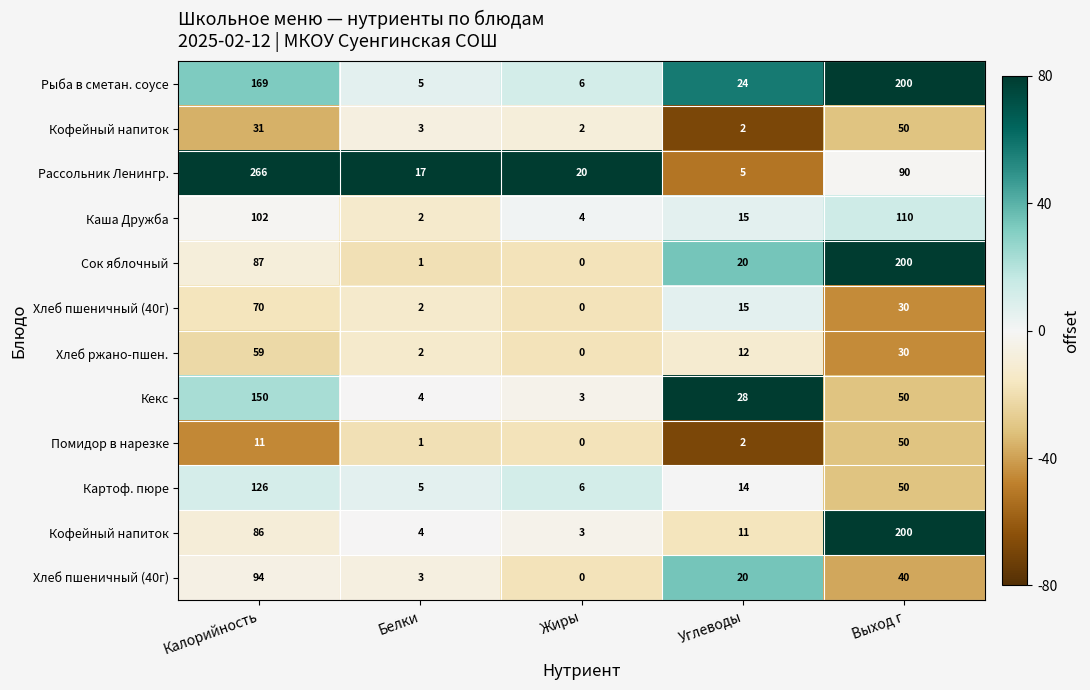

At how many categories does at least one series exceed 0?

5